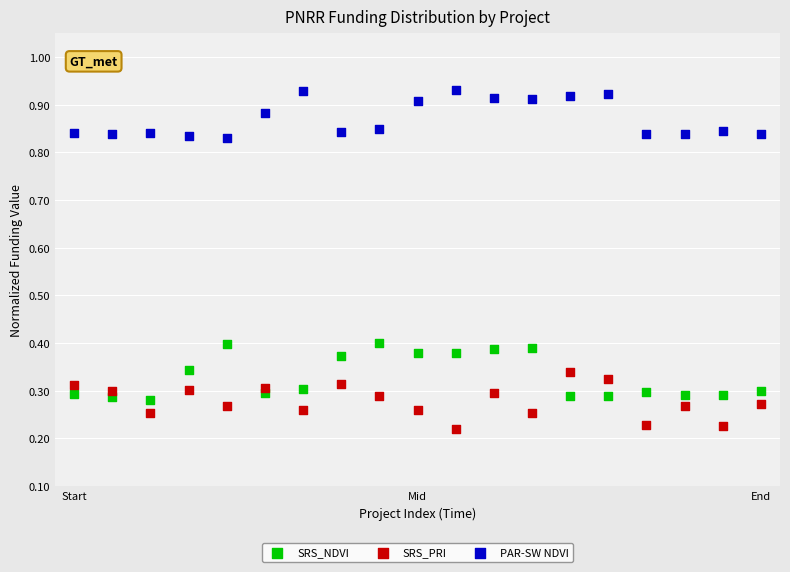

Which series contains the highest Y value?

PAR-SW NDVI